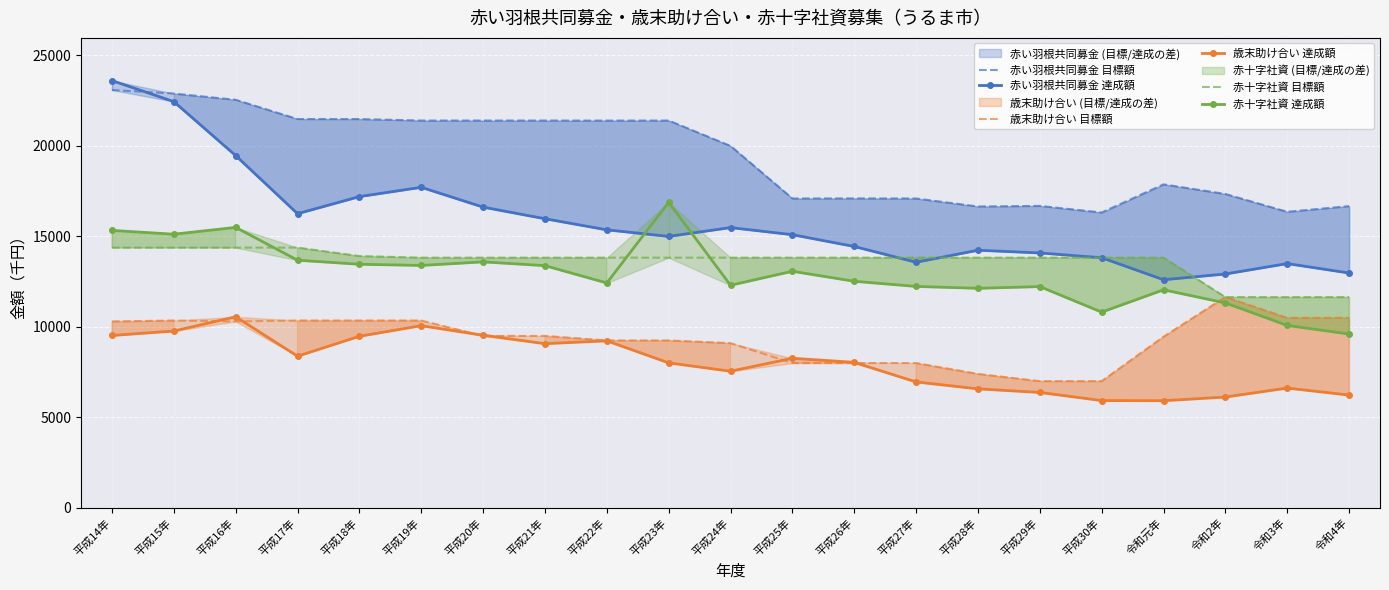

Where is 赤十字社資 達成額 nearest to the value 13244?

平成21年